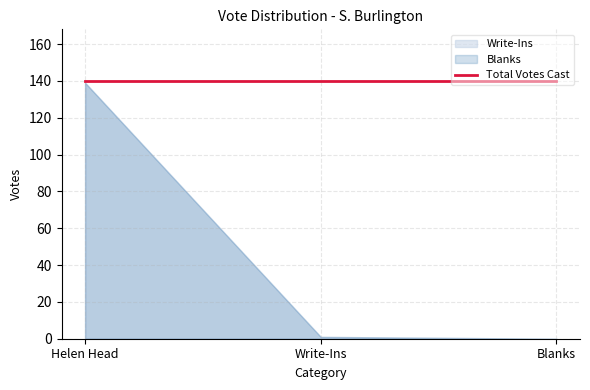

Rank the series by their maximum value, from lowest to highest.

Write-Ins, Blanks, Total Votes Cast